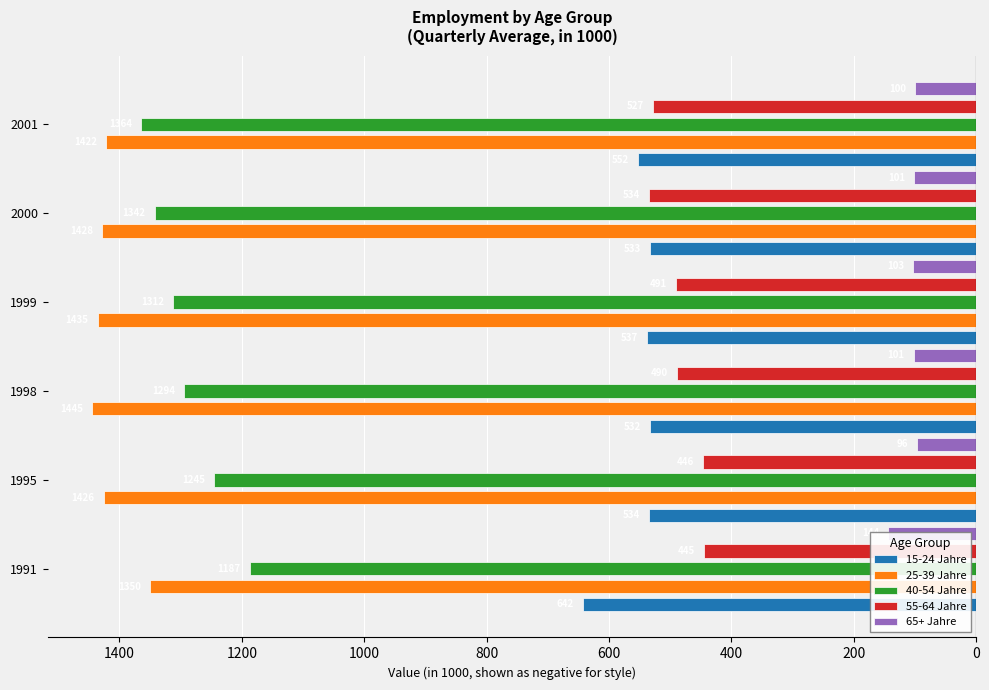

What is the approximate value of 65+ Jahre at 1998?

-101.5